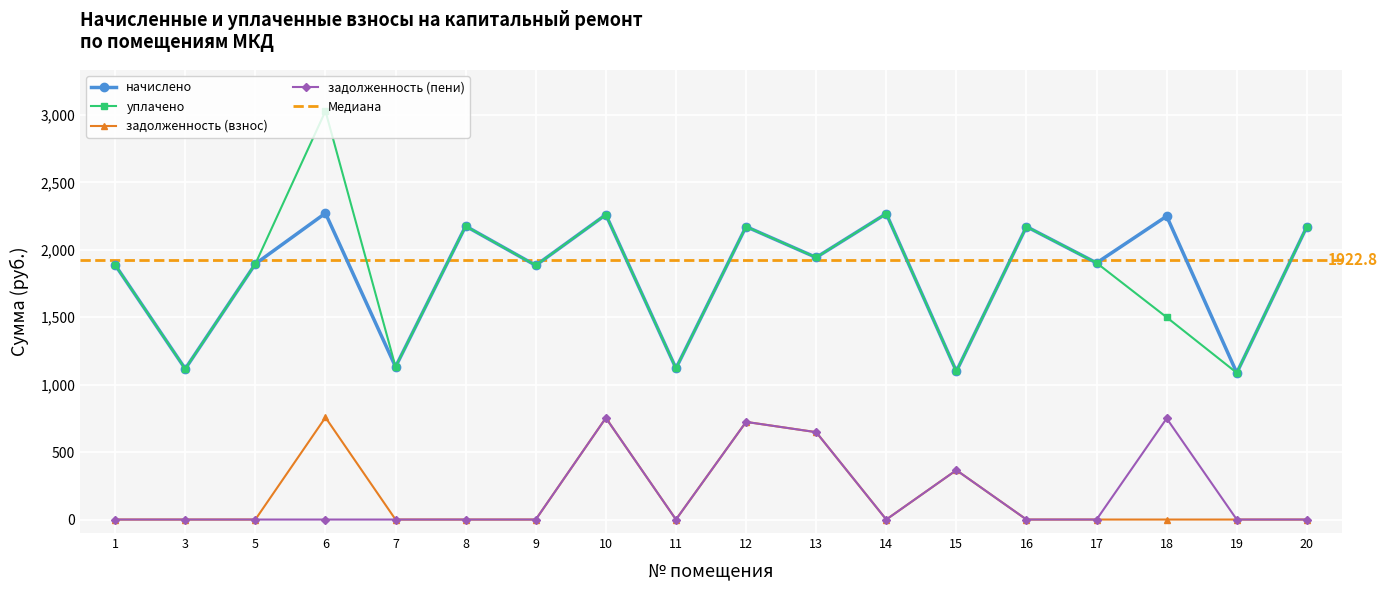

At how many categories does at least one series exceed 642?

18